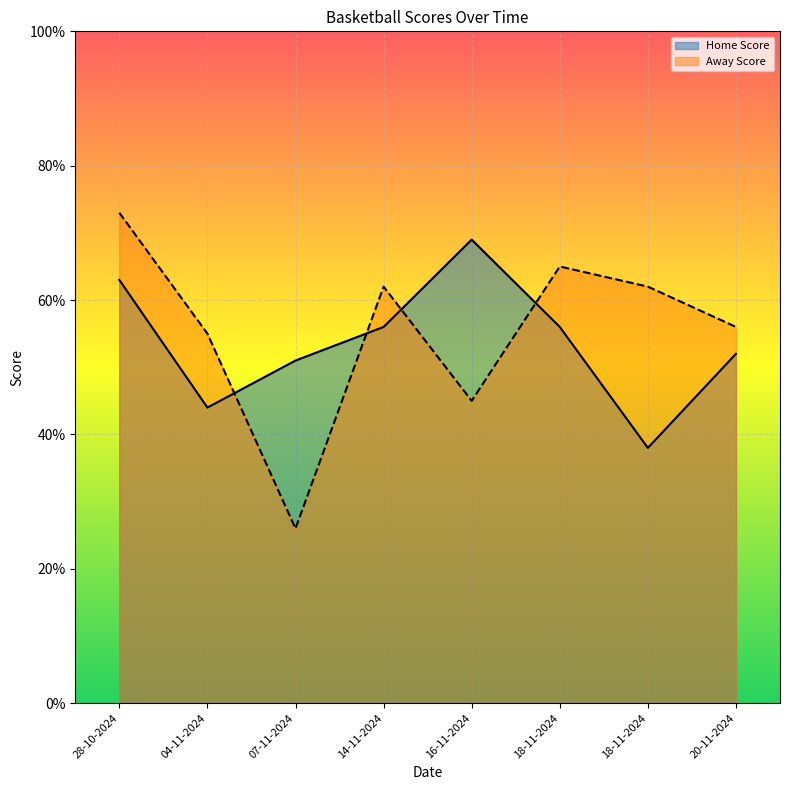

What is the difference between the second highest and second lowest values in the Away Score series?

20